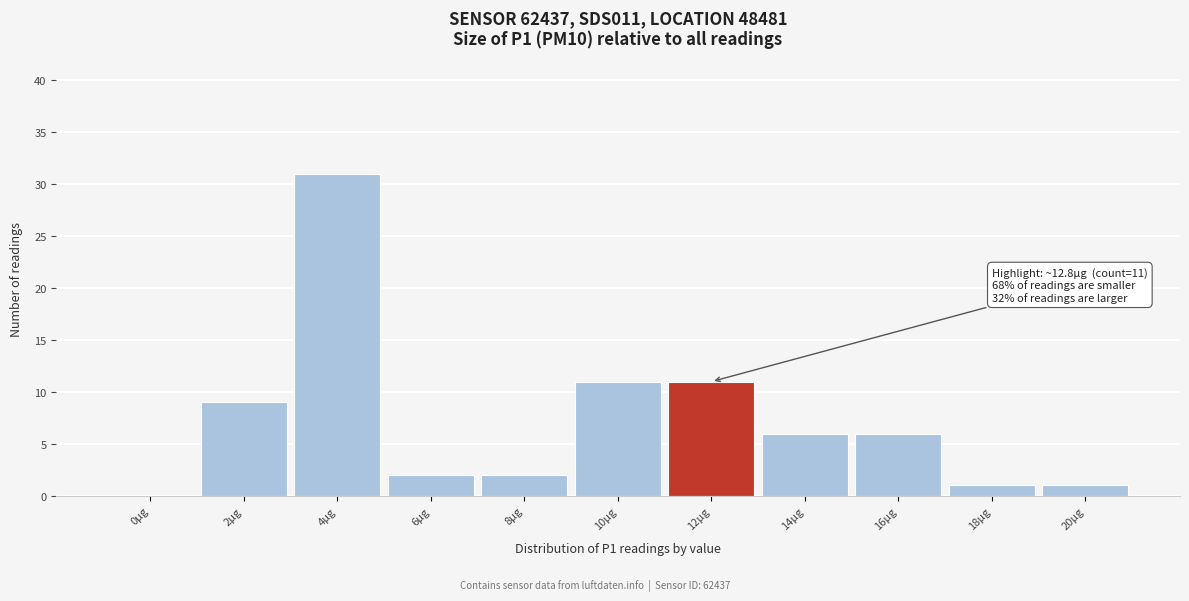

Reading right to left, extract all data points from this chart.

20µg=1	18µg=1	16µg=6	14µg=6	12µg=11	10µg=11	8µg=2	6µg=2	4µg=31	2µg=9	0µg=0